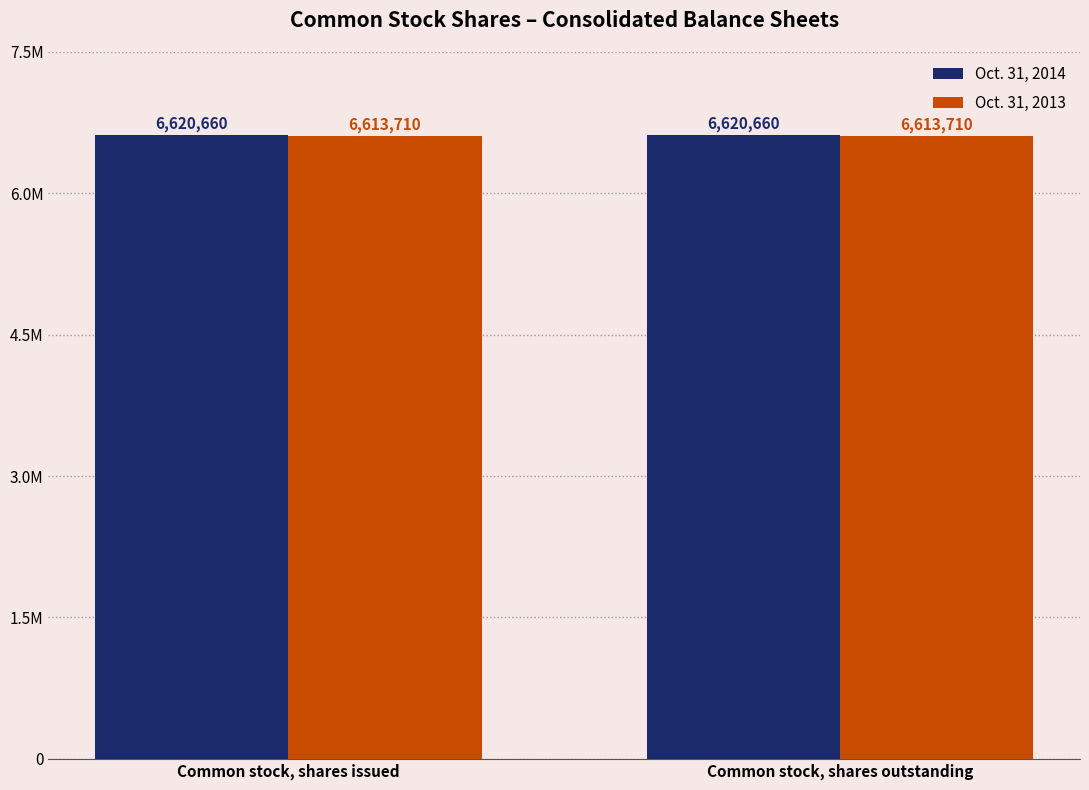

What is the label of the 2nd bar from the right?

Common stock, shares issued